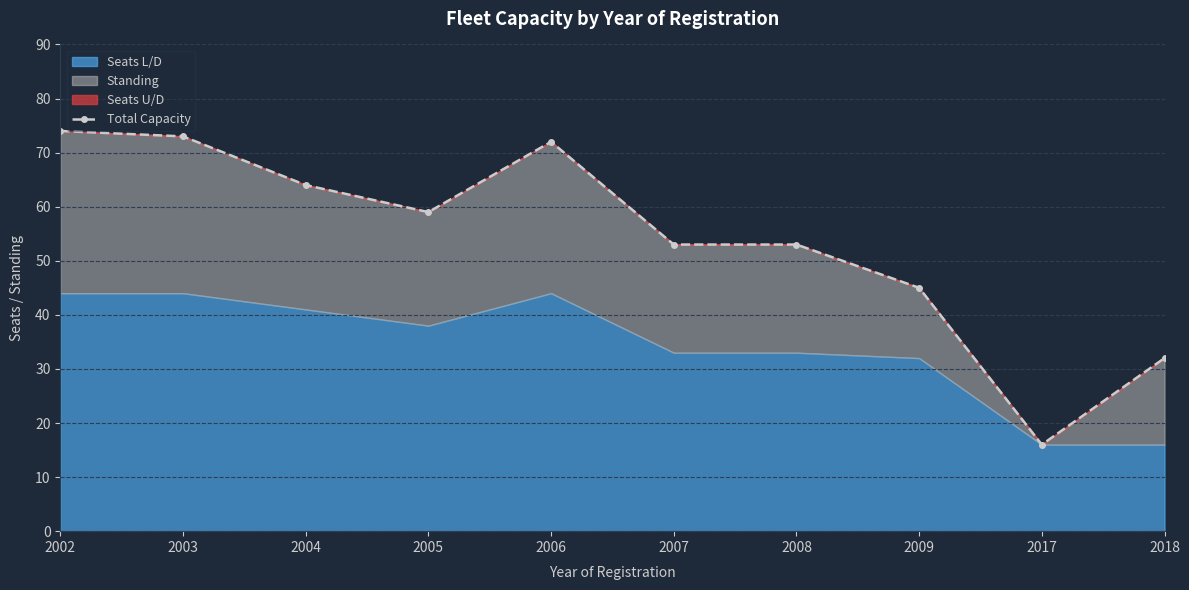

List the labels in order of value, smallest first.

2017, 2018, 2009, 2007, 2008, 2005, 2004, 2006, 2003, 2002